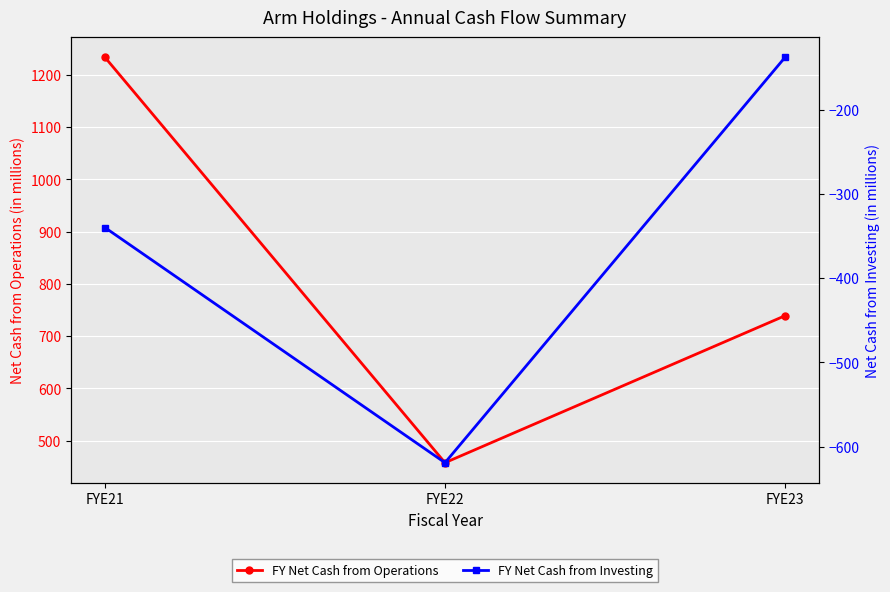

What is the value of the FY Net Cash from Operations point at the 2nd from the left?

458